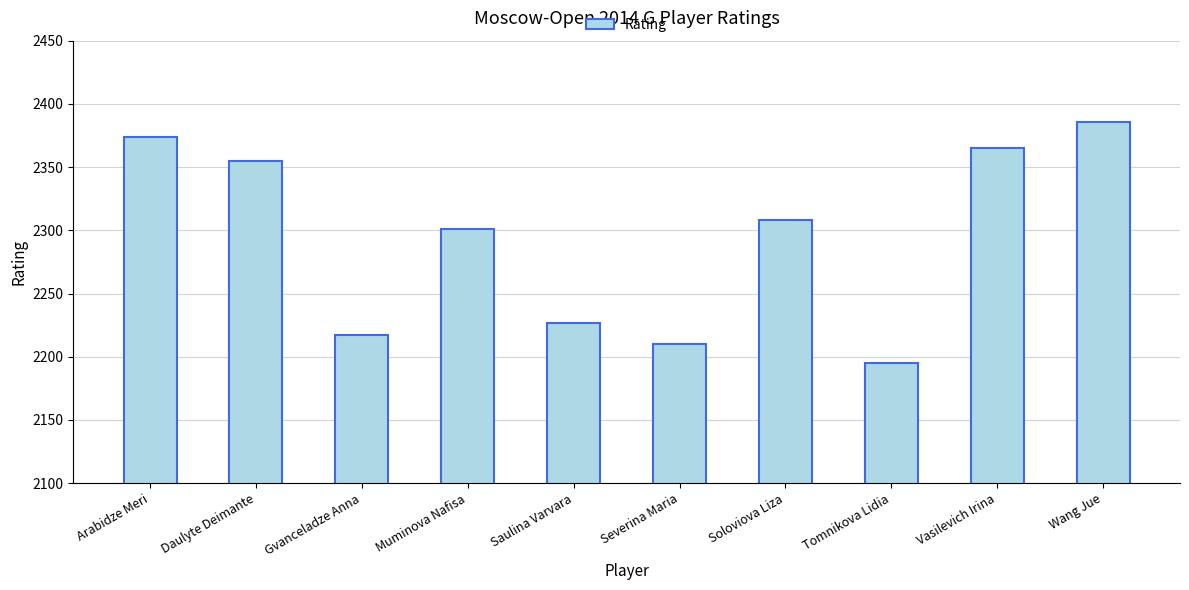

What is the label of the 9th bar from the right?

Daulyte Deimante